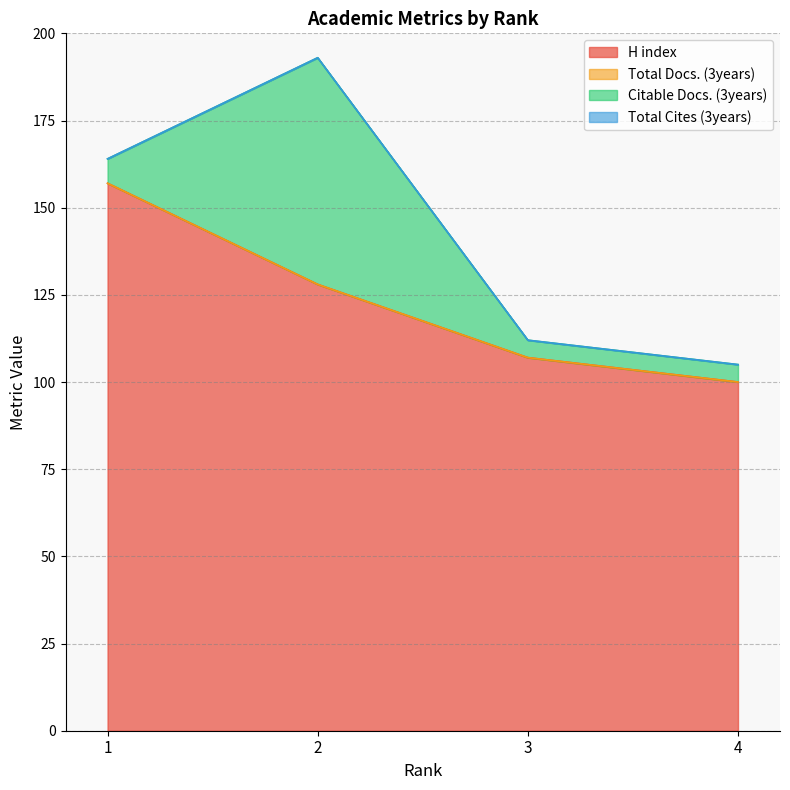

How many lines are shown in the chart?

4